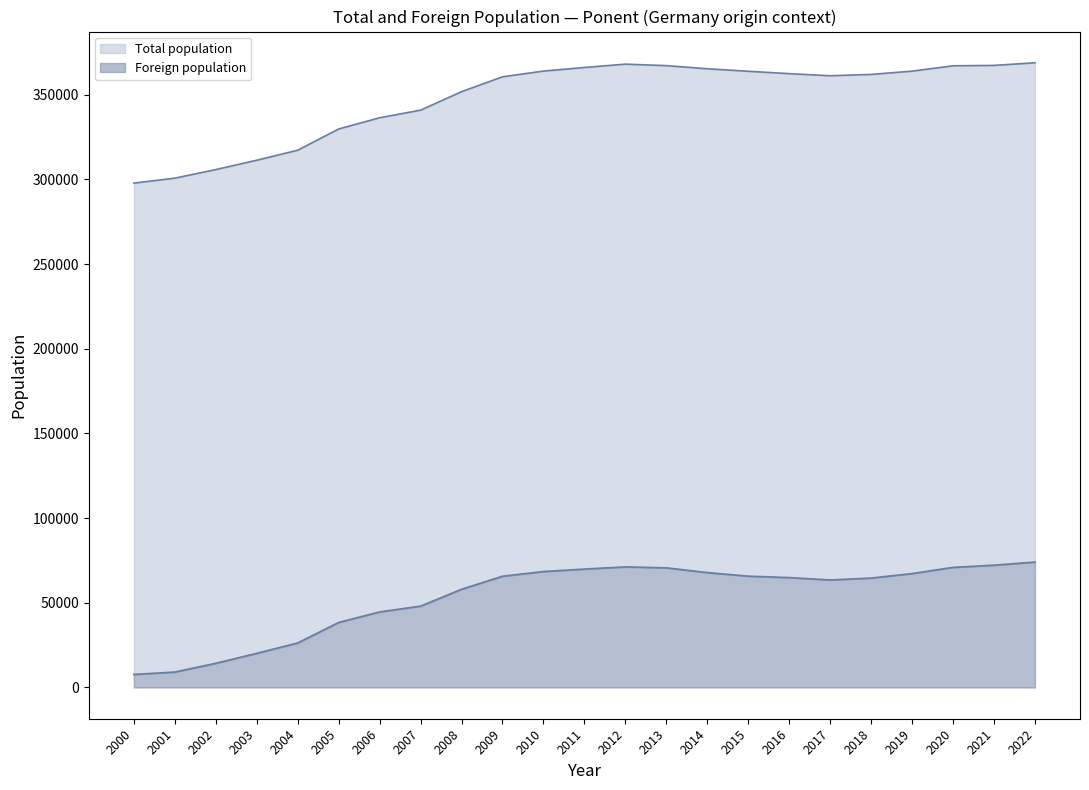

At which category does Foreign population reach its first local valley?

2017